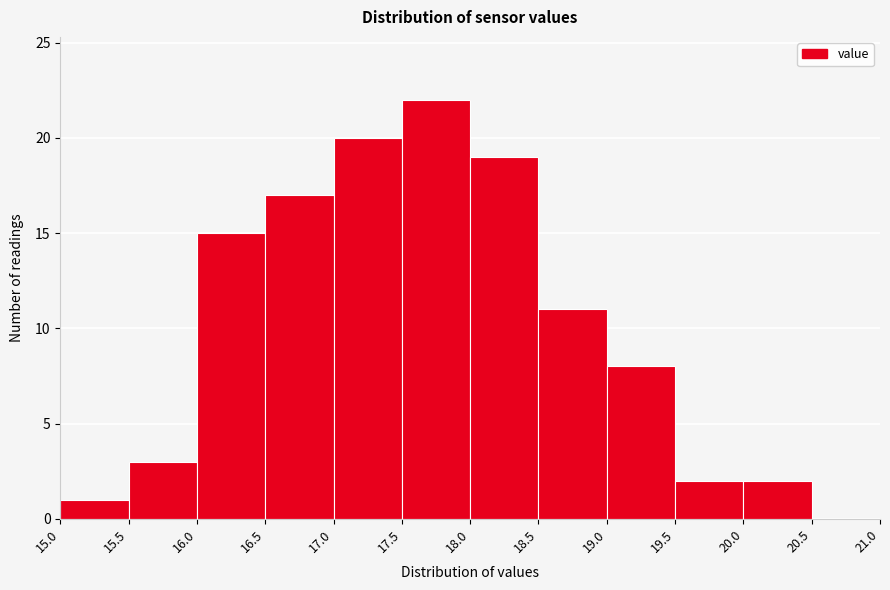

How tall is the bar that spans 19.5 to 20.0 on the x-axis? The values are not printed on the chart, so give them approximately, as read against the axis.

2